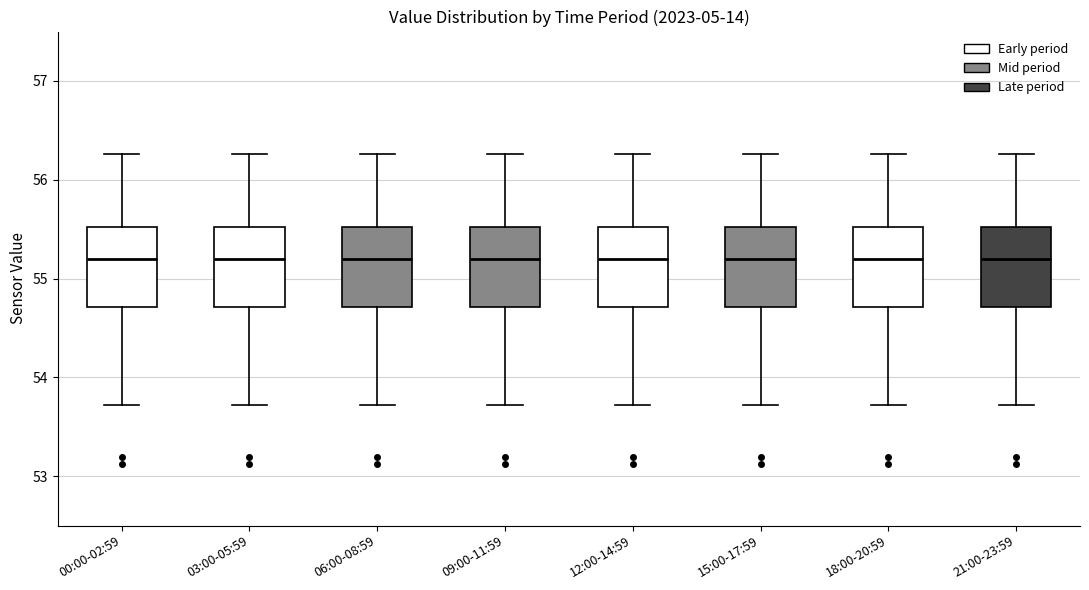

Where does the lower whisker of the box for 09:00-11:59 end on the y-axis? The values are not printed on the chart, so give them approximately, as read against the axis.

53.7